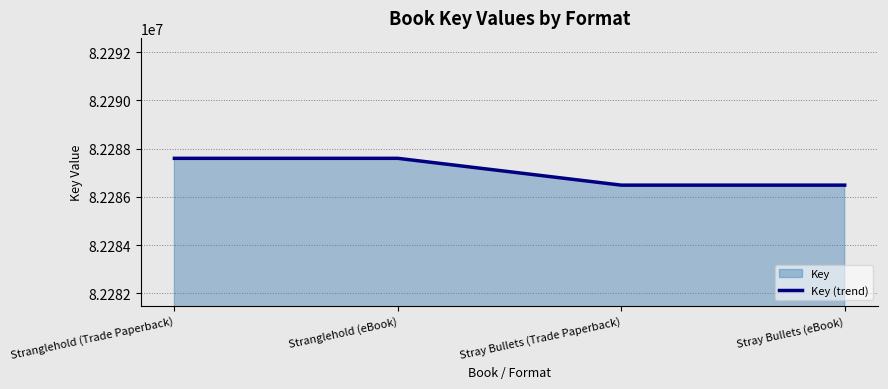

Reading left to right, transcribe all the data shown in this chart.

Stranglehold (Trade Paperback)=82287599	Stranglehold (eBook)=82287599	Stray Bullets (Trade Paperback)=82286486	Stray Bullets (eBook)=82286486